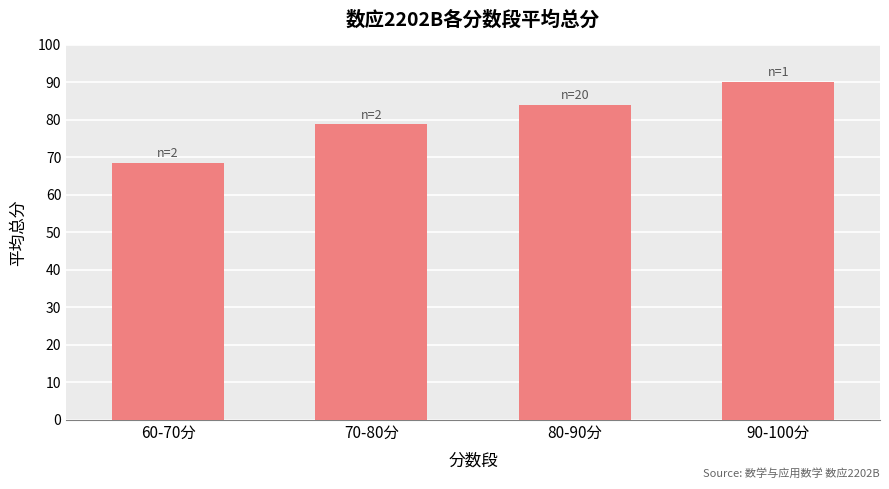

Are the bars grouped side by side (vs. stacked)?

No